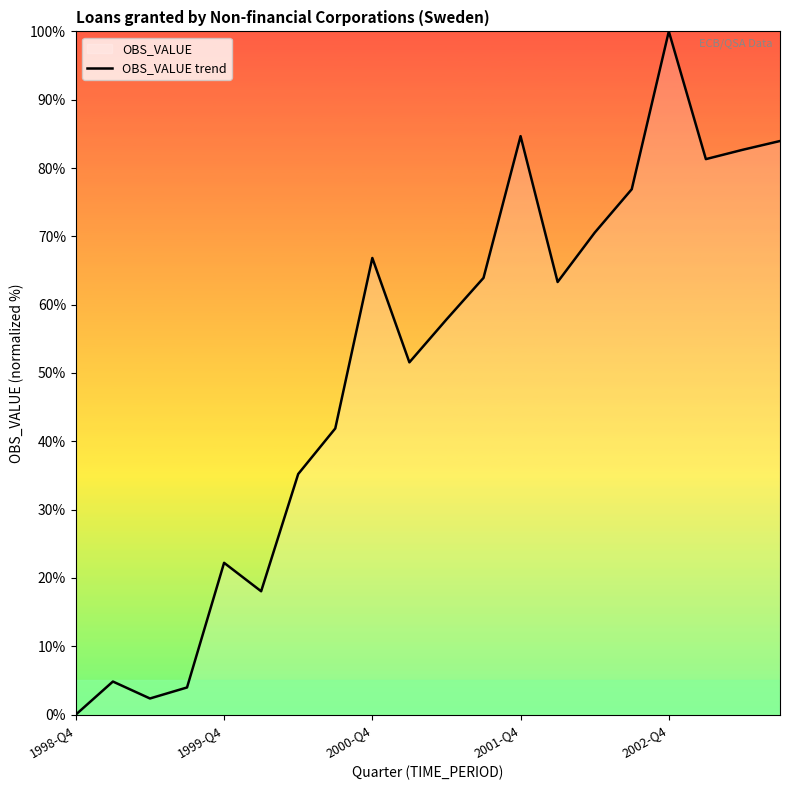

Does the chart display data point markers on the line(s)?

No